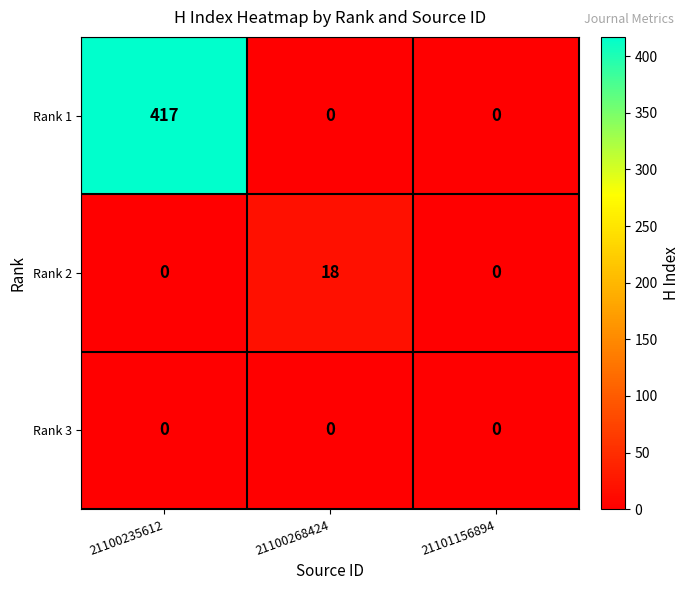

At which category does the chart reach its peak across all series?

21100235612